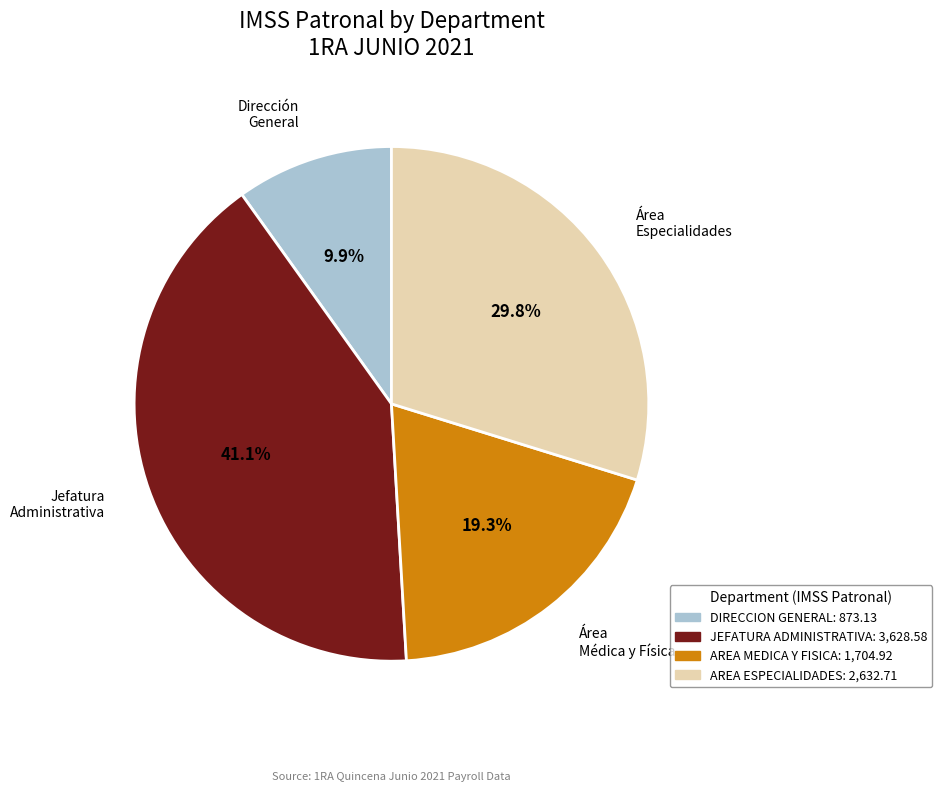

Which has a higher value, Área Médica y Física or Dirección General?

Área Médica y Física